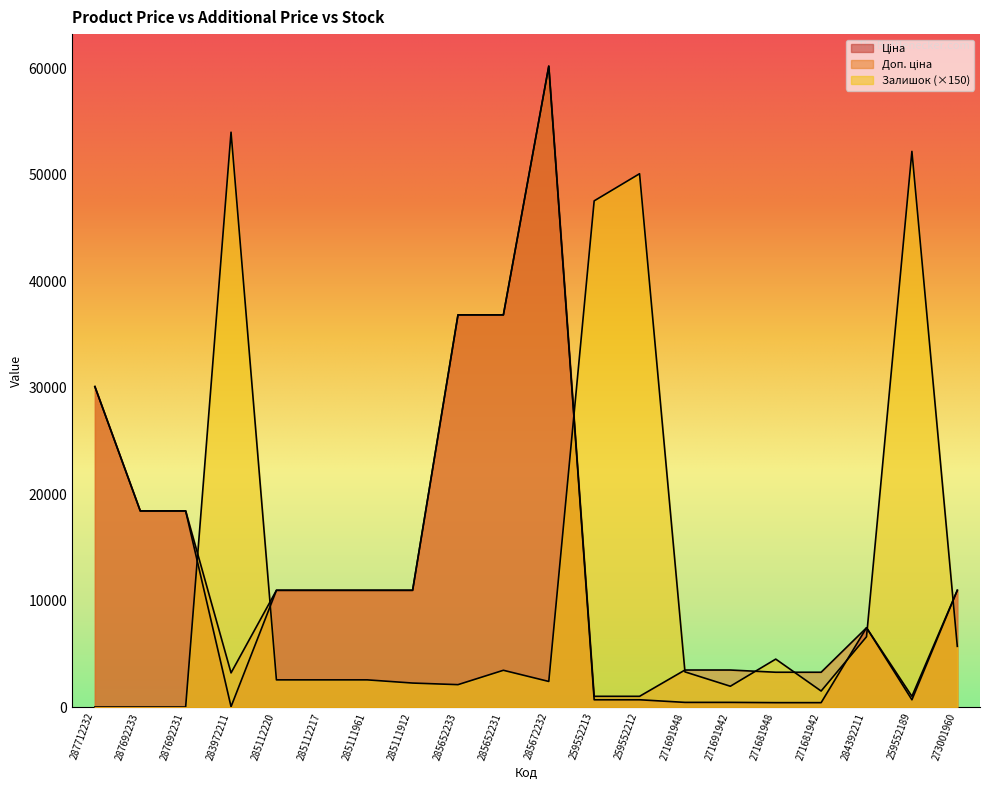

Does the chart display data point markers on the line(s)?

No